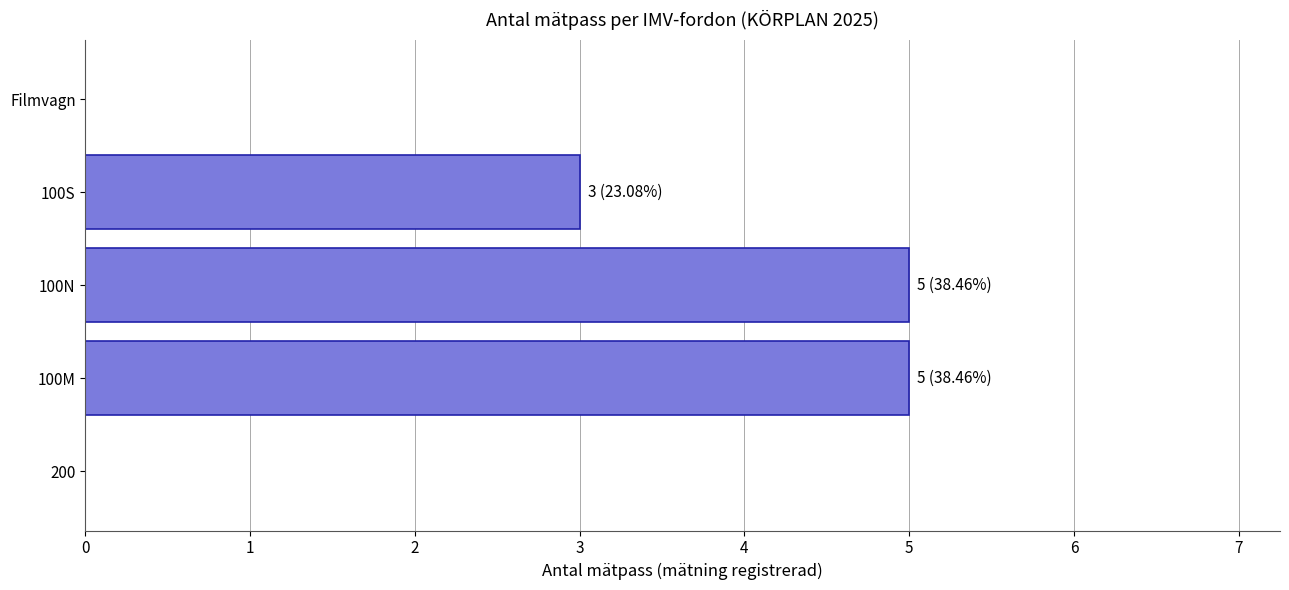

The value at 100M is 5. True or false?

True